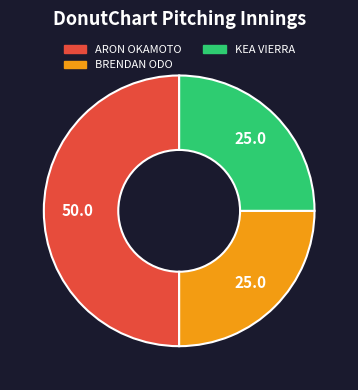

What is the largest slice in the pie chart?

ARON OKAMOTO